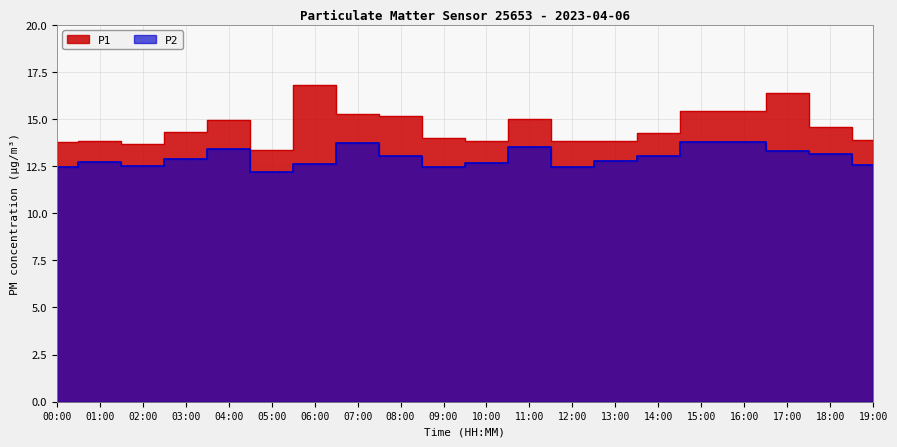

Between 03:00 and 09:00, which is larger?

03:00